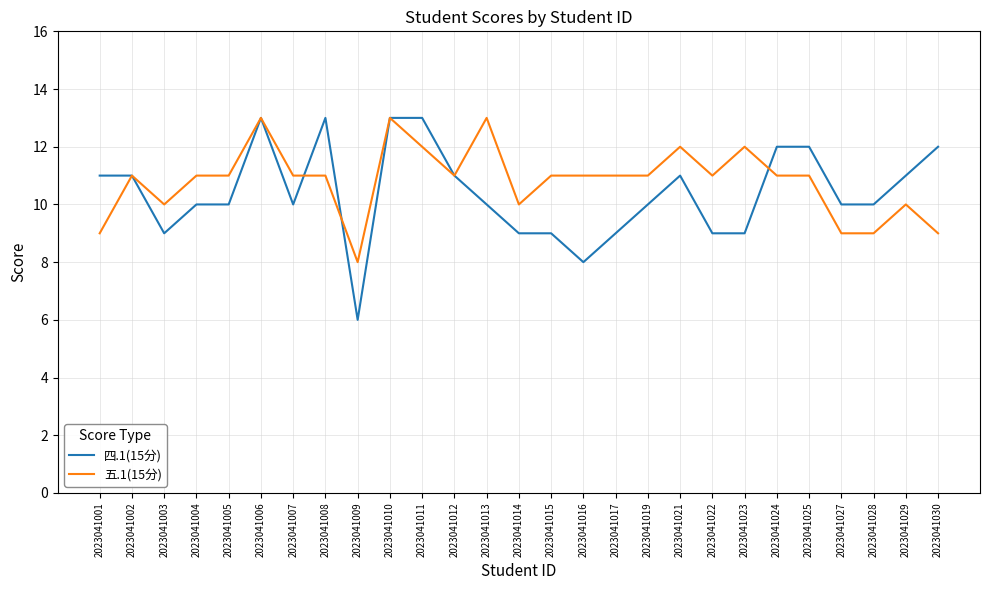

Where does the 四.1(15分) series first go above 10?

2023041001